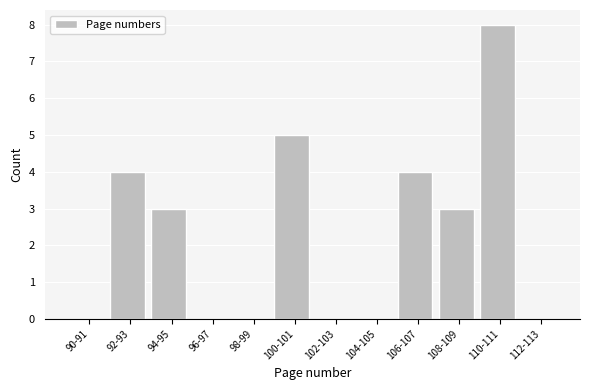

Reading left to right, what are all the values shown in this chart?

90-91=0	92-93=4	94-95=3	96-97=0	98-99=0	100-101=5	102-103=0	104-105=0	106-107=4	108-109=3	110-111=8	112-113=0